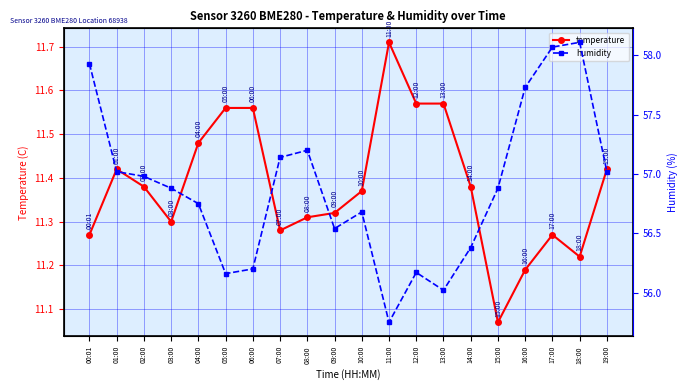

Reading left to right, transcribe all the data shown in this chart.

temperature: 11.3	11.4	11.4	11.3	11.5	11.6	11.6	11.3	11.3	11.3	11.4	11.7	11.6	11.6	11.4	11.1	11.2	11.3	11.2	11.4
humidity: 57.9	57.0	57.0	56.9	56.8	56.2	56.2	57.1	57.2	56.5	56.7	55.8	56.2	56.0	56.4	56.9	57.7	58.1	58.1	57.0